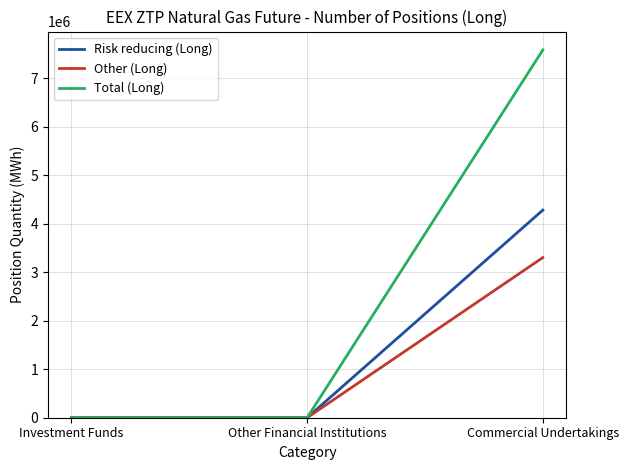

Which series changed the most between Investment Funds and Commercial Undertakings?

Total (Long)